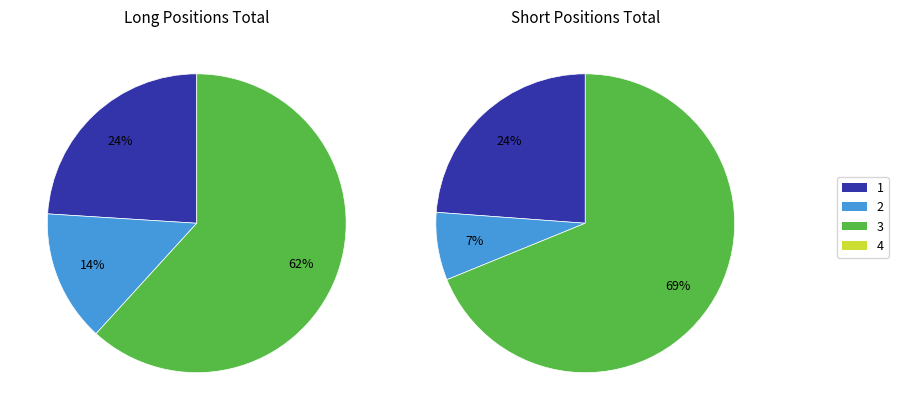

Does Investment Firms or credit institutions account for over 50% of the chart?

No